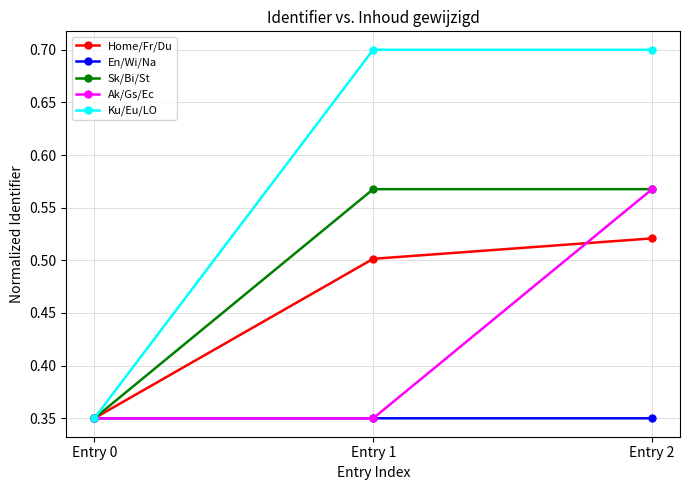

Which series has the largest range (max minus min)?

Ku/Eu/LO